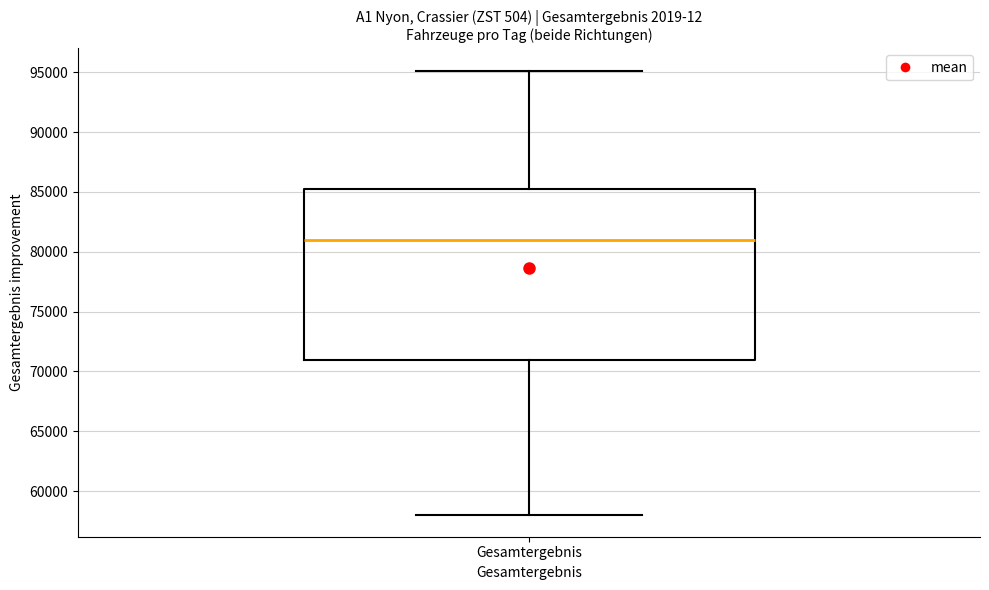

Read this box plot against the y-axis: the position of the median line, the range covered by the box, and the ends of both whiskers. The values are not printed on the chart, so give them approximately, as read against the axis.

median 81000, box 71000 to 85500, whiskers 58000 to 95000